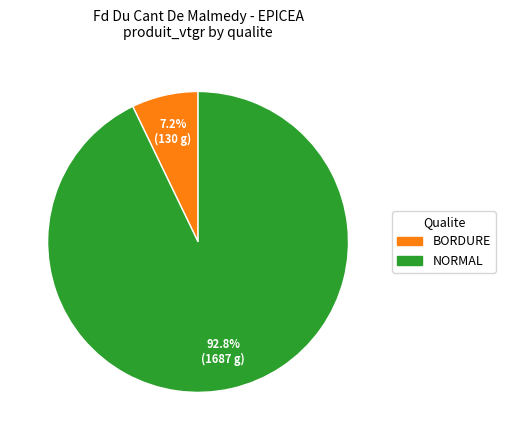

Is there any slice that represents more than half of the pie?

Yes